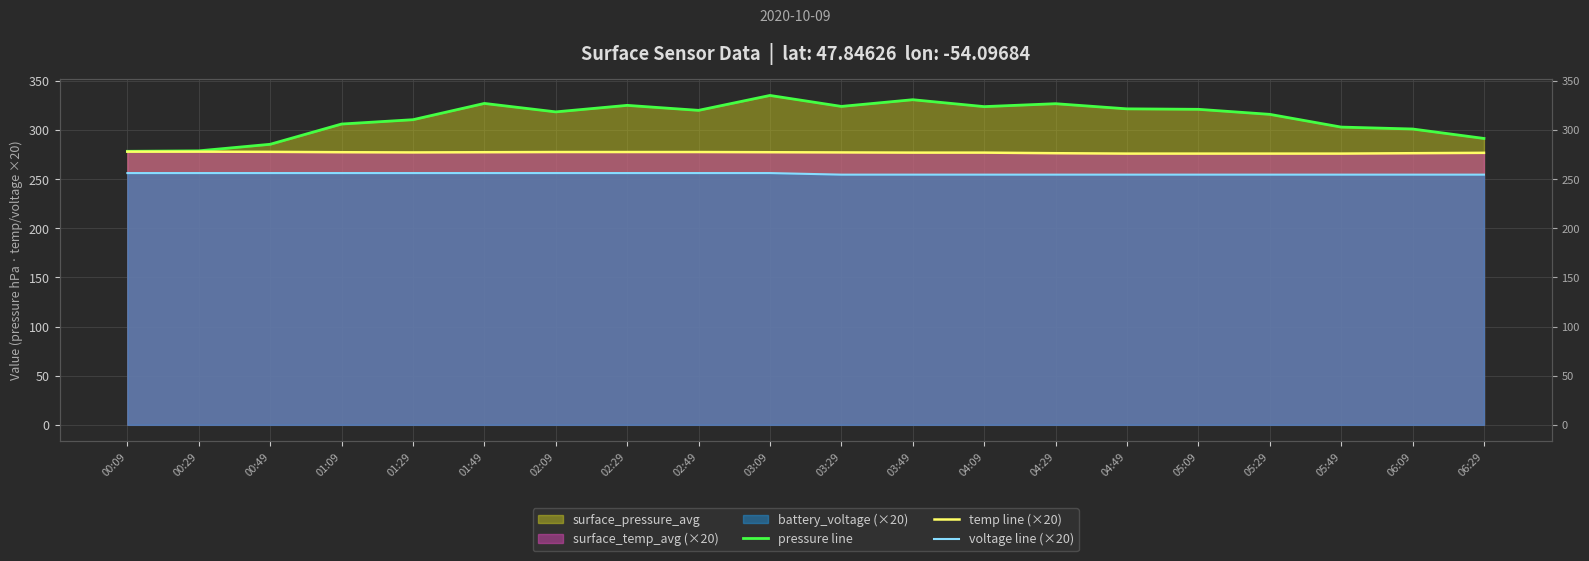

At which category is the sum across all series the highest?

03:09